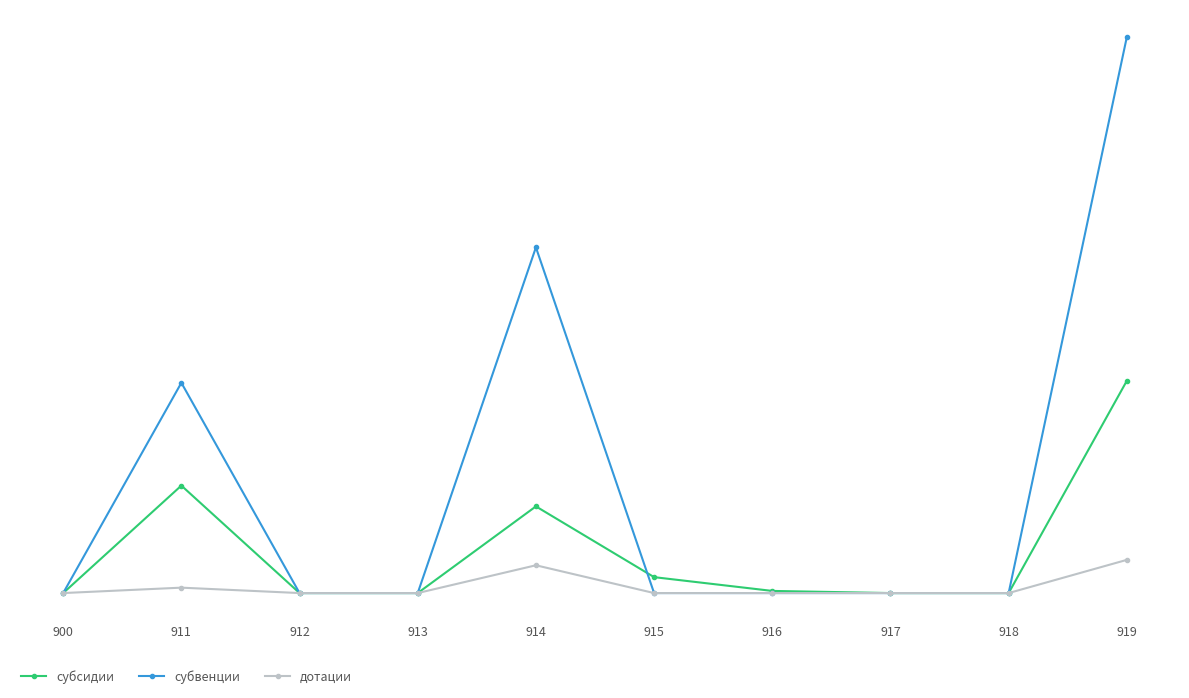

True or false: субвенции has a value of 0.0 at 913.

True